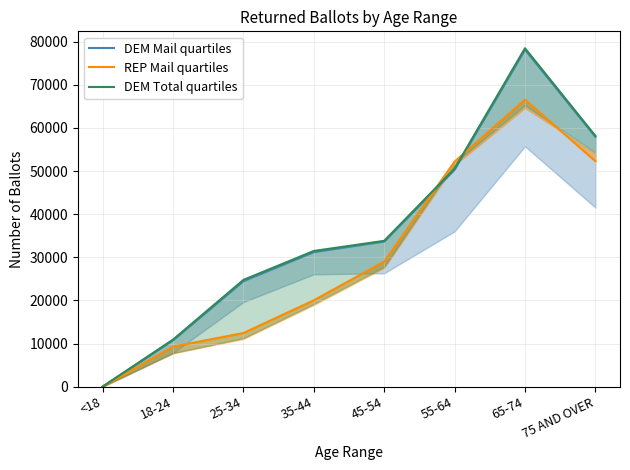

Which series has the largest total across all categories?

DEM Total quartiles